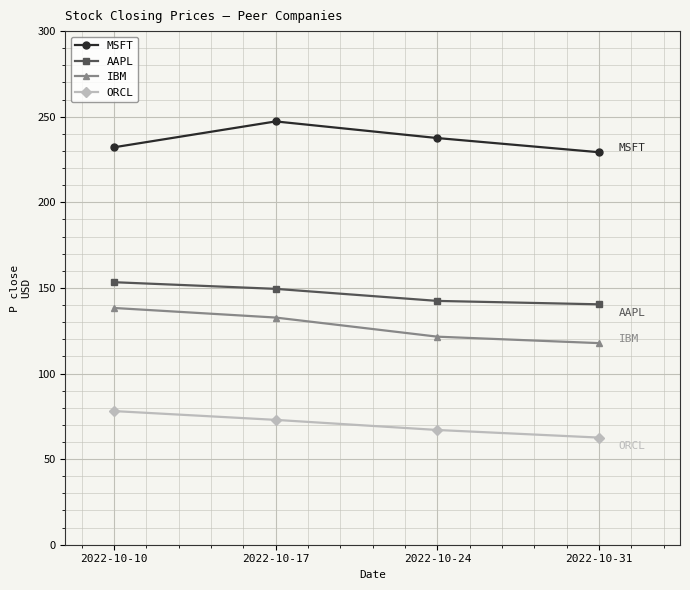

True or false: MSFT has more than 2 interior local peaks.

False